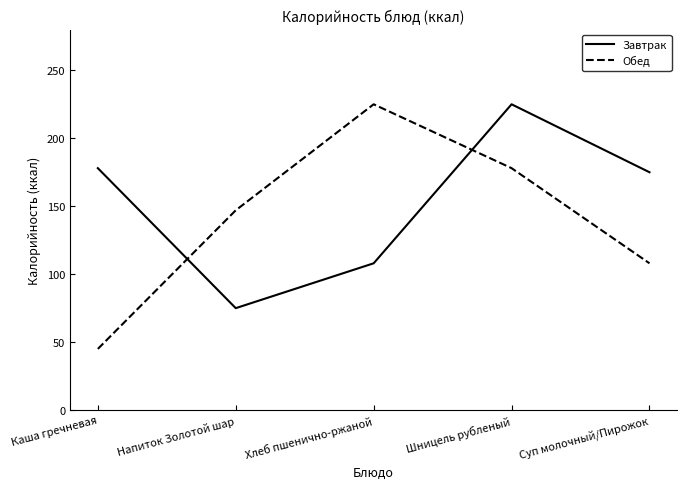

True or false: Обед has more than 0 points higher than both neighbors.

True